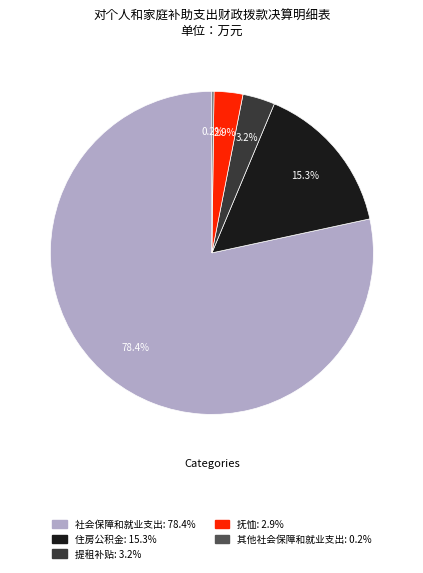

What percentage is the 社会保障和就业支出 slice, to the nearest percent?

78%